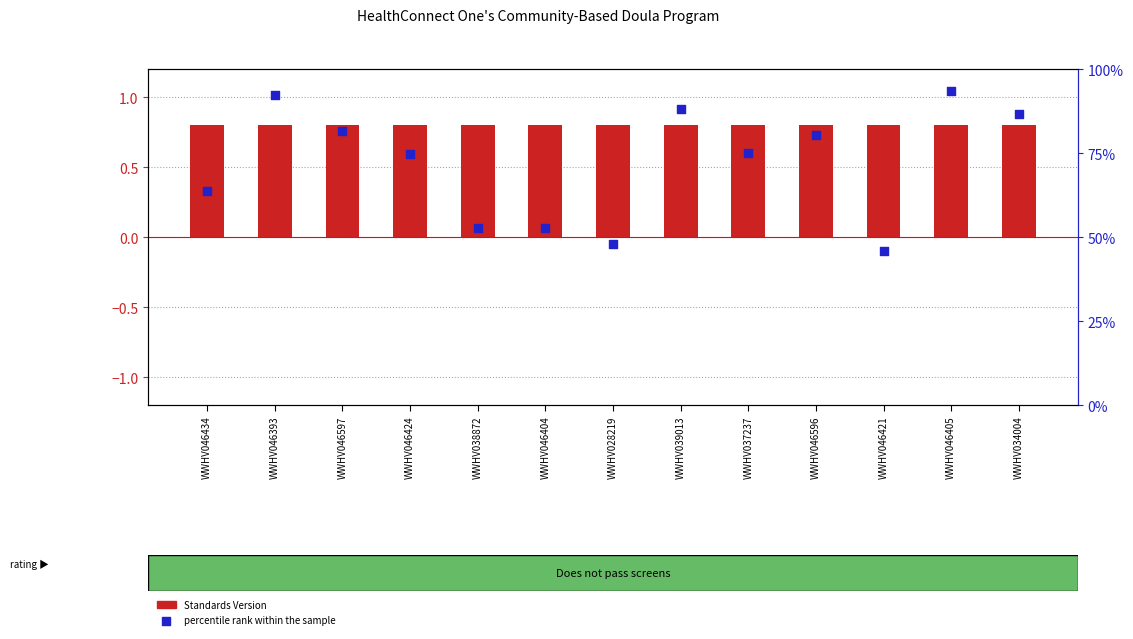

Which series reaches the maximum Y coordinate?

percentile rank within the sample